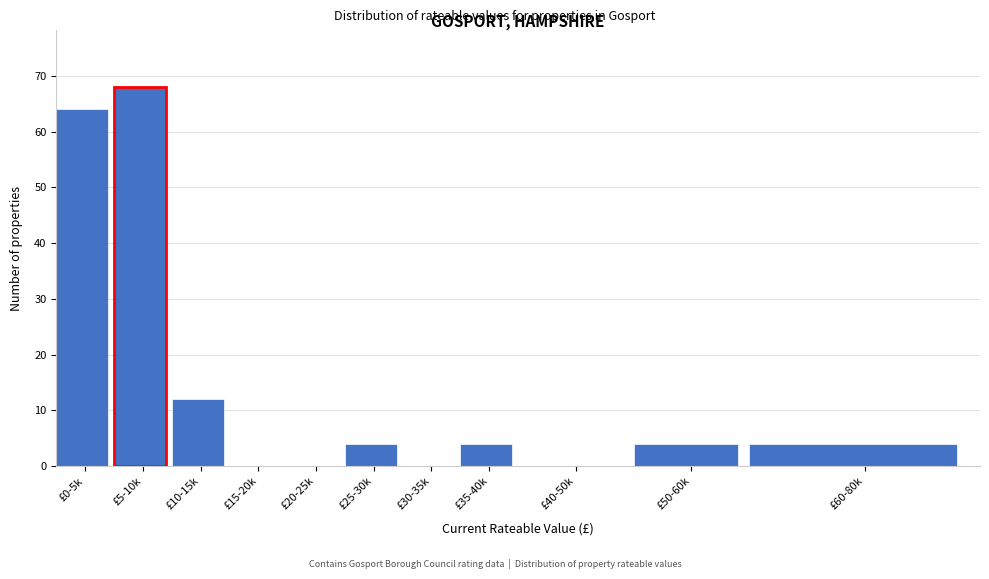

Reading right to left, extract all data points from this chart.

£60-80k=4	£50-60k=4	£40-50k=0	£35-40k=4	£30-35k=0	£25-30k=4	£20-25k=0	£15-20k=0	£10-15k=12	£5-10k=68	£0-5k=64